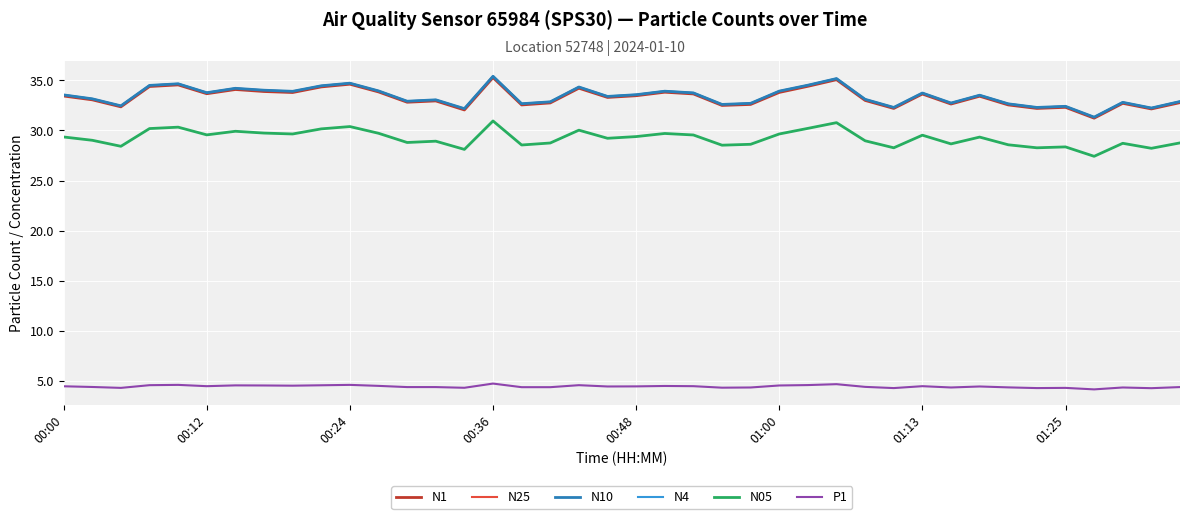

True or false: N1 and P1 cross at least once.

False